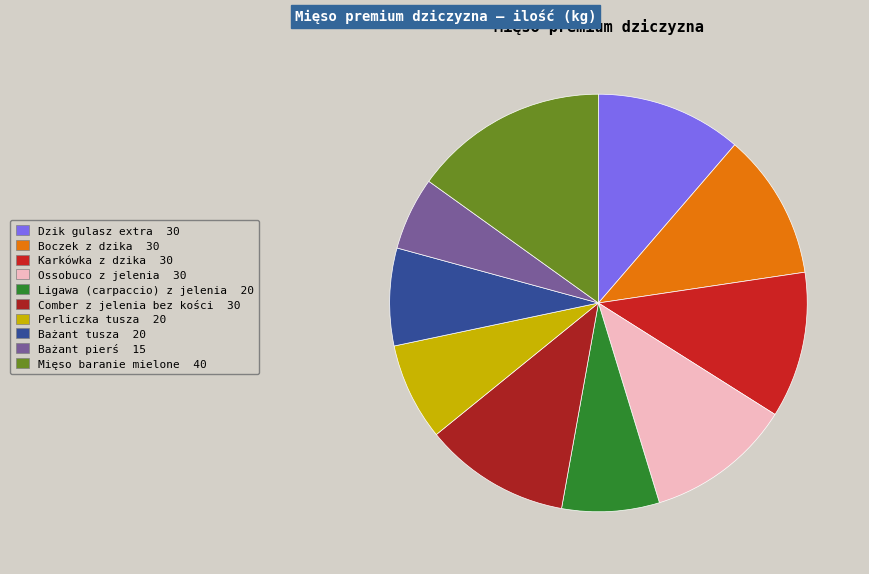

Count the number of slices in the pie.

10